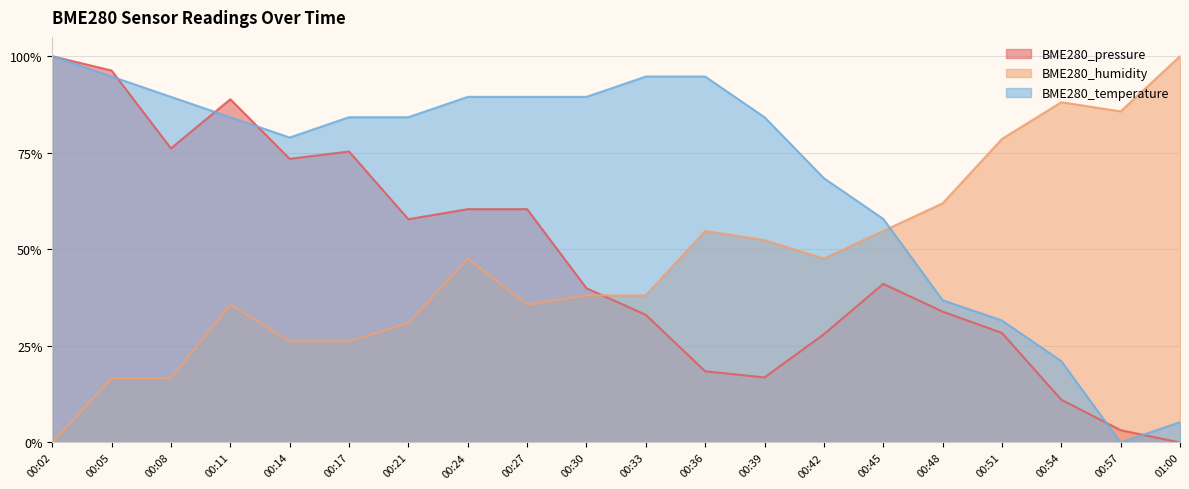

How many positive values does the BME280_temperature series have?

19